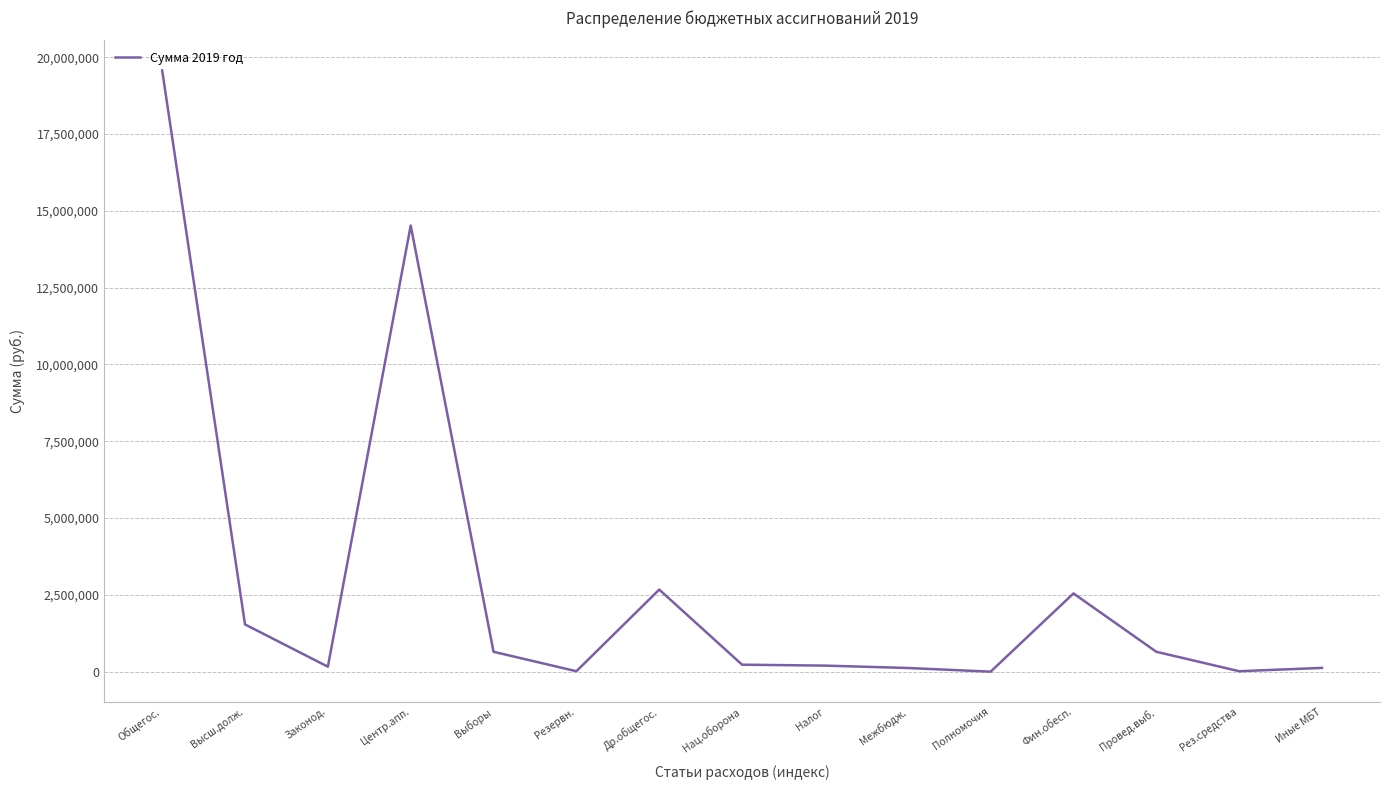

True or false: the data shows 650000.0 at Провед.выб..

True